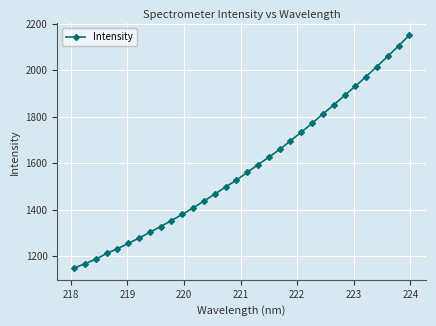

What is the value of the 3rd point from the left?

1186.7